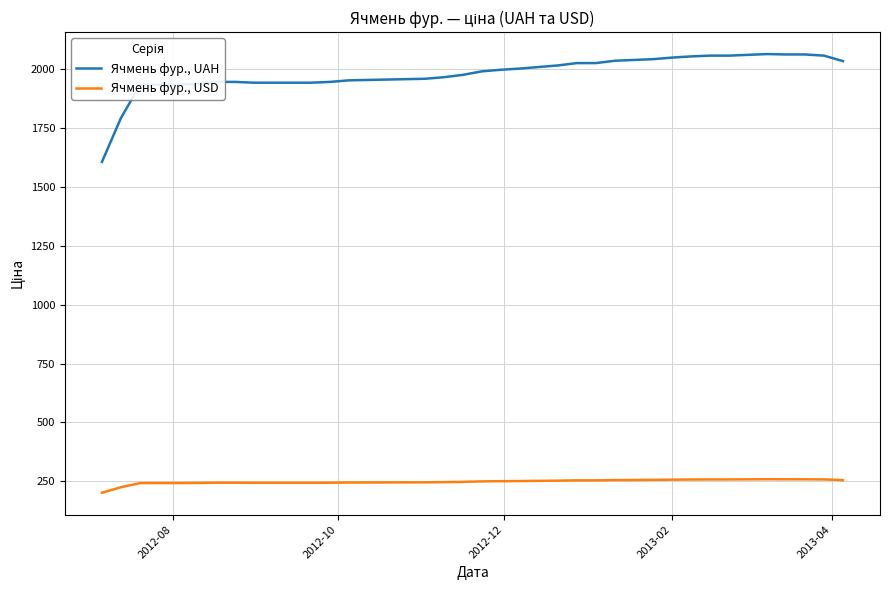

What is the sum of all Ячмень фур., USD values?

9914.1